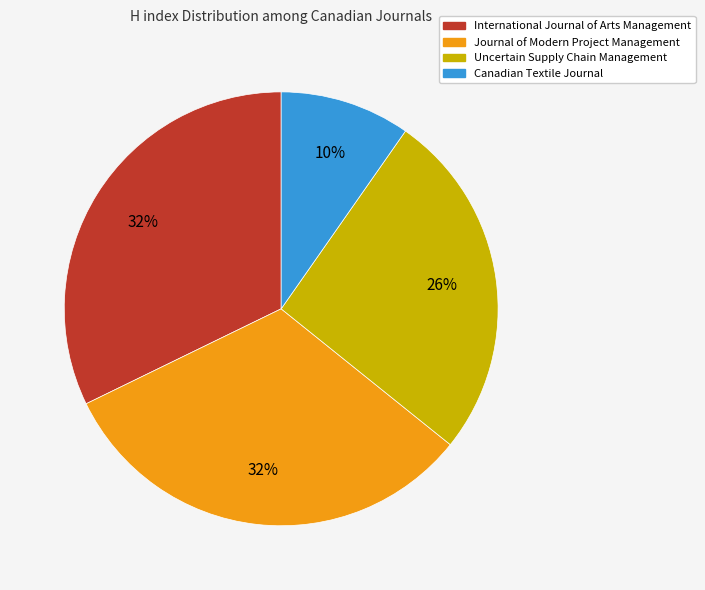

To the nearest percent, what is the difference between the largest and smallest slice percentages?

22%